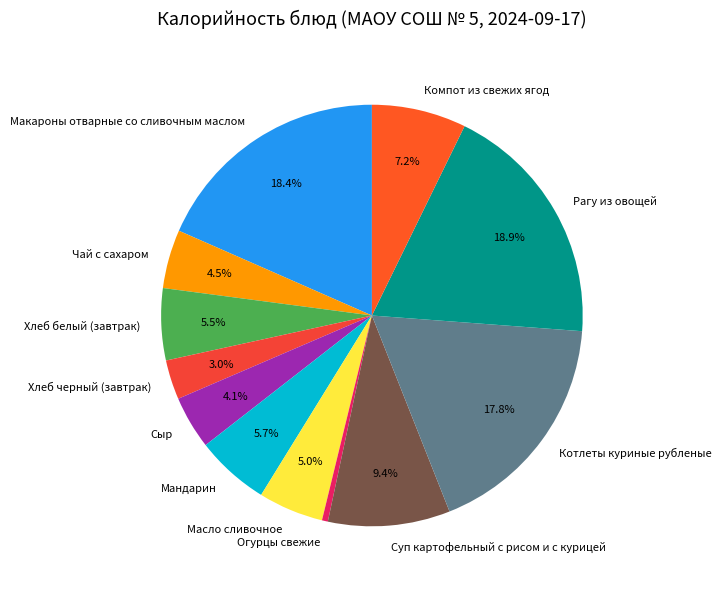

To the nearest percent, what is the combined percentage of Рагу из овощей and Огурцы свежие?

19%